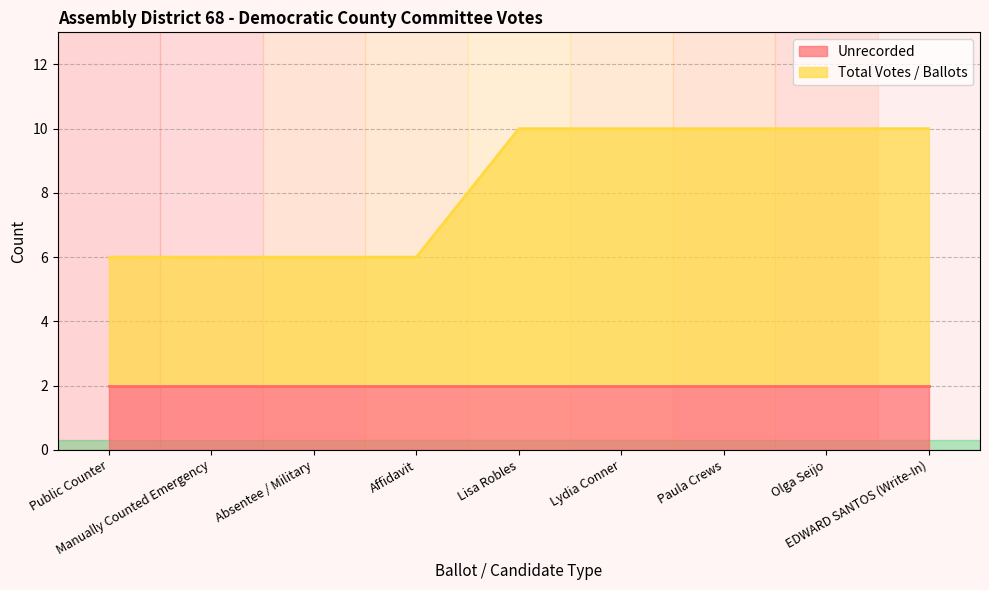

The chart shows a value of 2 at Manually Counted Emergency. True or false?

False